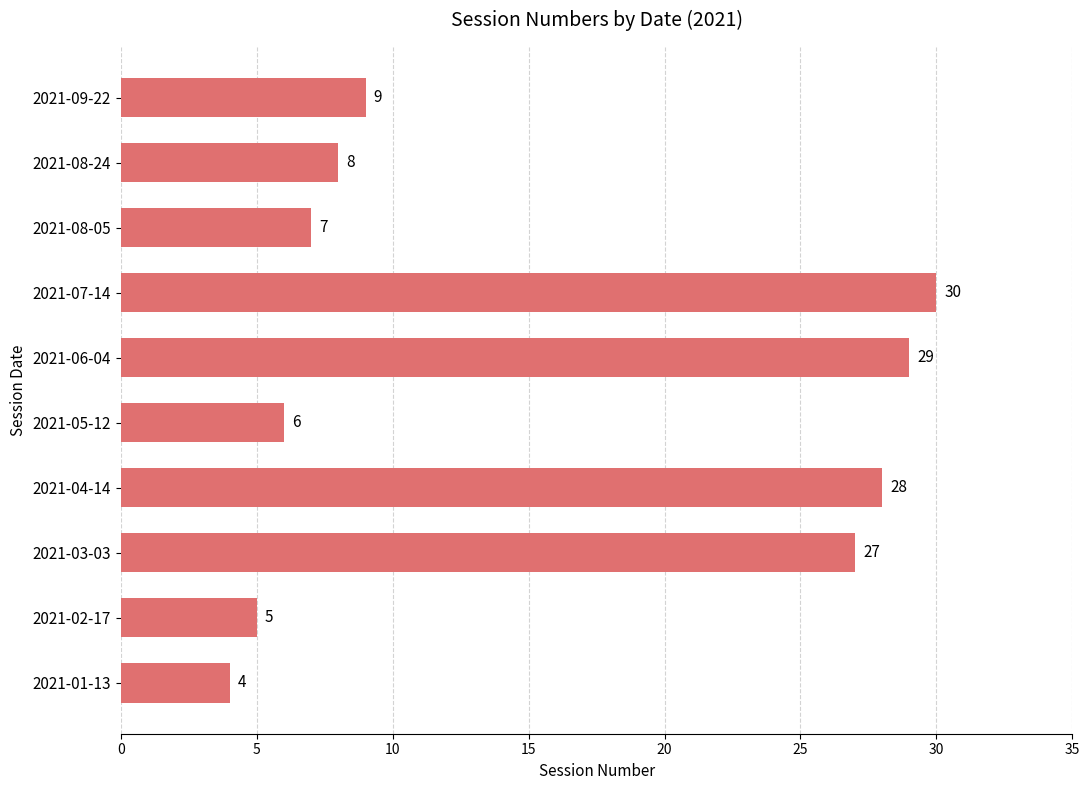

The value at 2021-01-13 is 2. True or false?

False